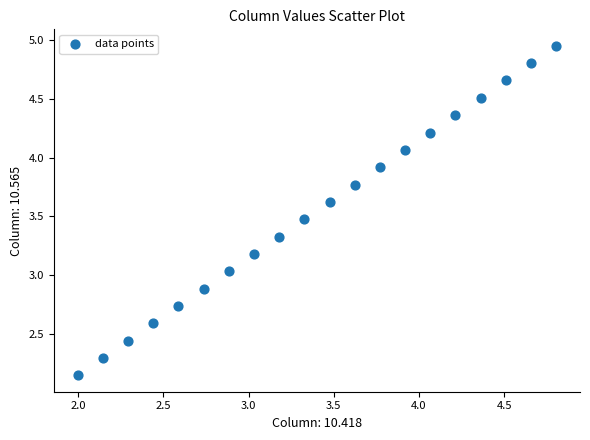

What is the range of Y values (max minus min)?

2.8